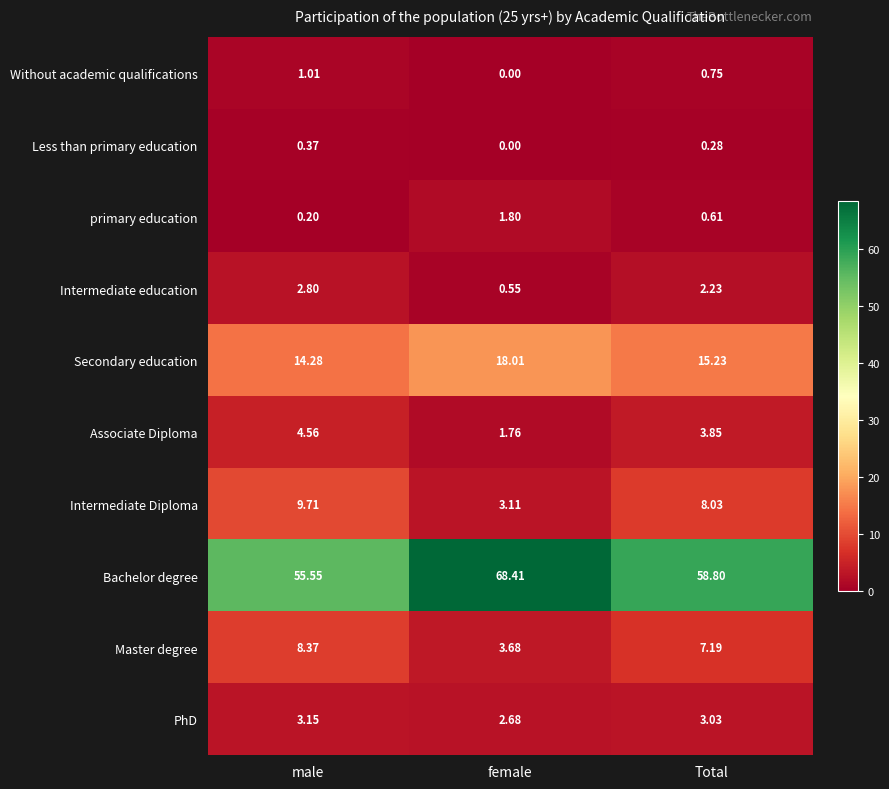

Rank the series by their maximum value, from highest to lowest.

Bachelor degree, Secondary education, Intermediate Diploma, Master degree, Associate Diploma, PhD, Intermediate education, primary education, Without academic qualifications, Less than primary education